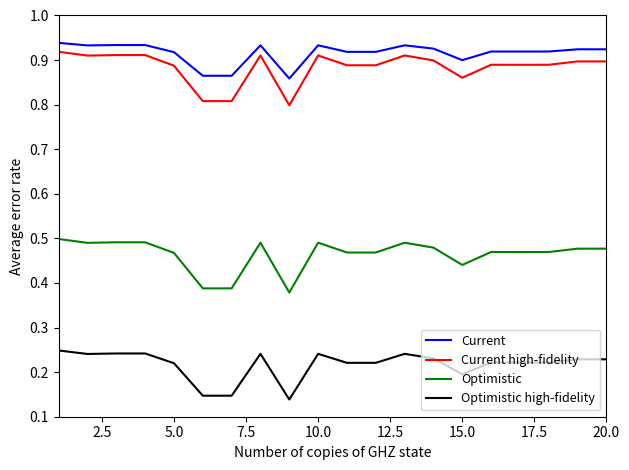

Rank the series by their maximum value, from lowest to highest.

Optimistic high-fidelity, Optimistic, Current high-fidelity, Current